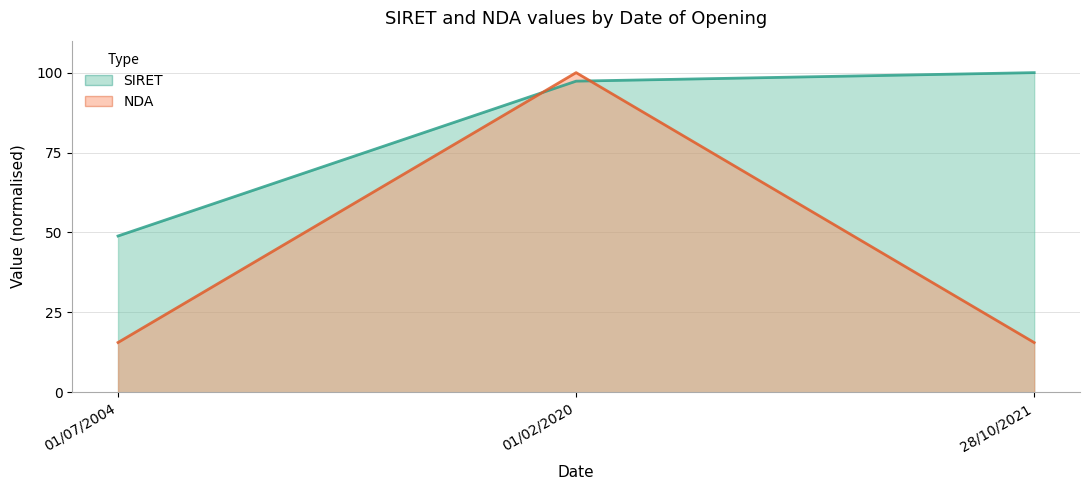

List the series in order of their overall mean, highest first.

SIRET, NDA